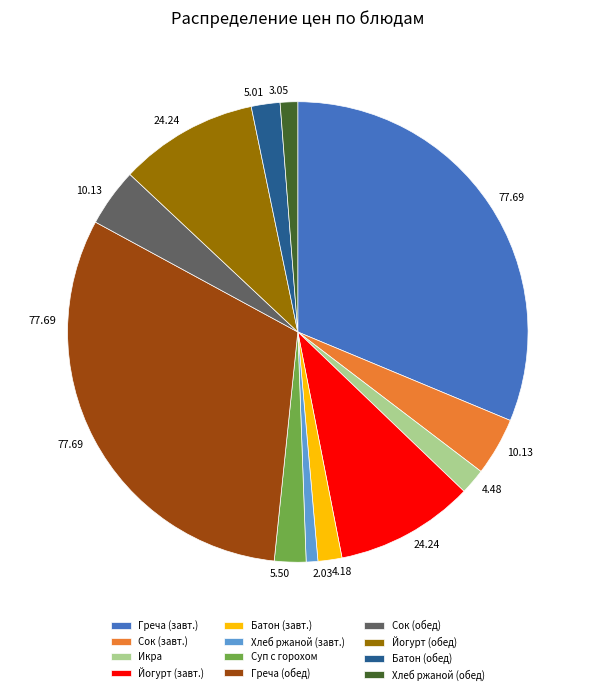

Do Батон (завт.) and Сок (завт.) together represent more than half of the pie?

No